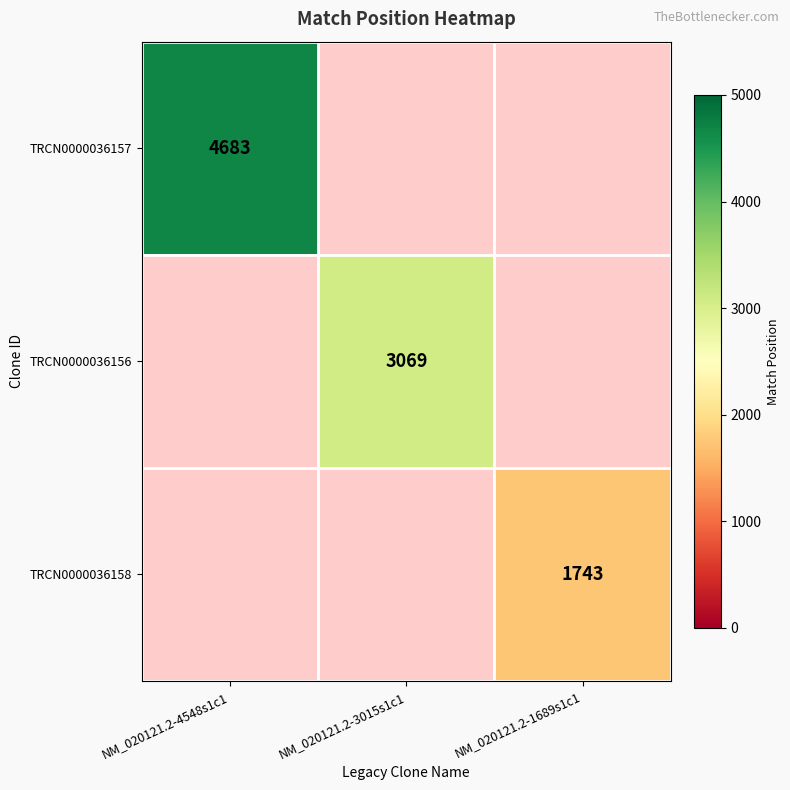

How many distinct data groups are displayed?

3